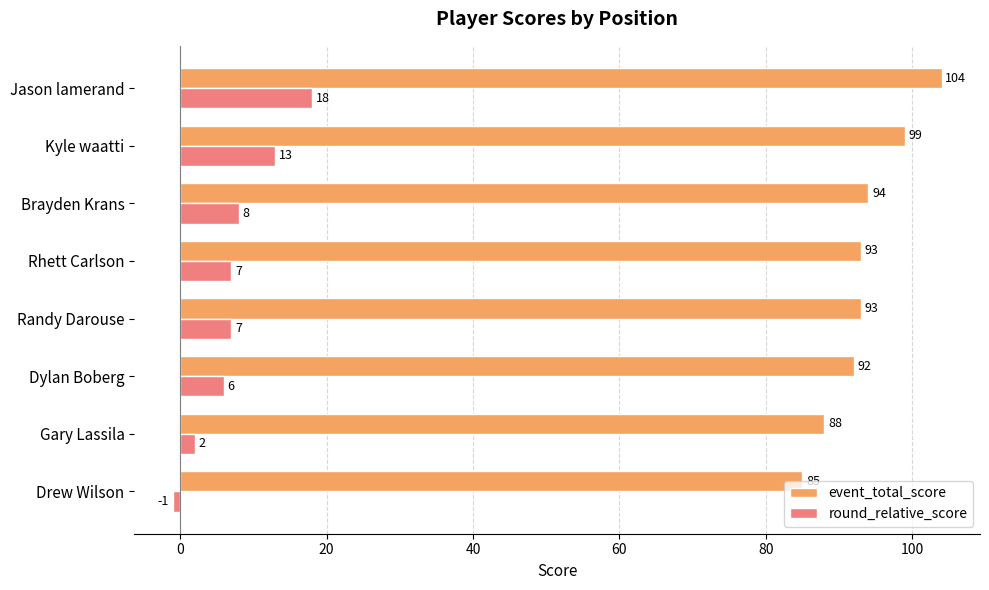

At which category is the sum across all series the highest?

Jason lamerand